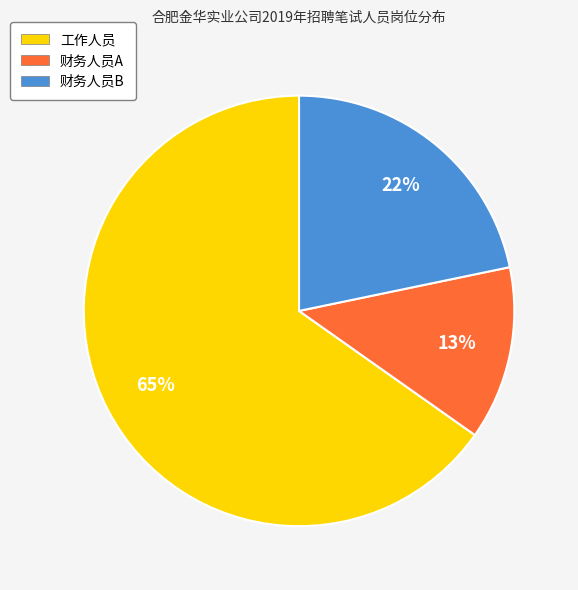

The 工作人员 slice represents 73% of the pie. True or false?

False